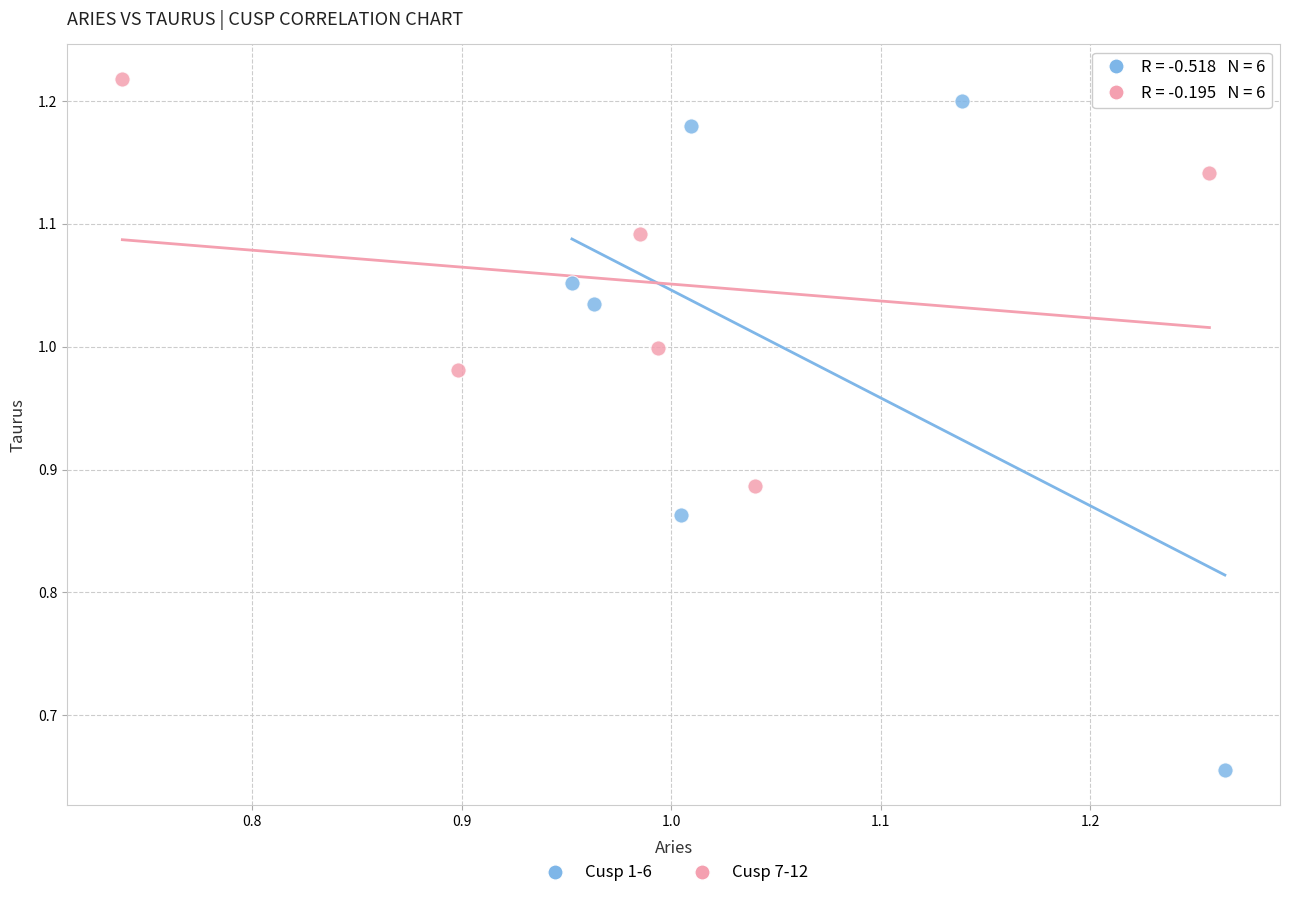

Which series contains the highest Y value?

Cusp 7-12